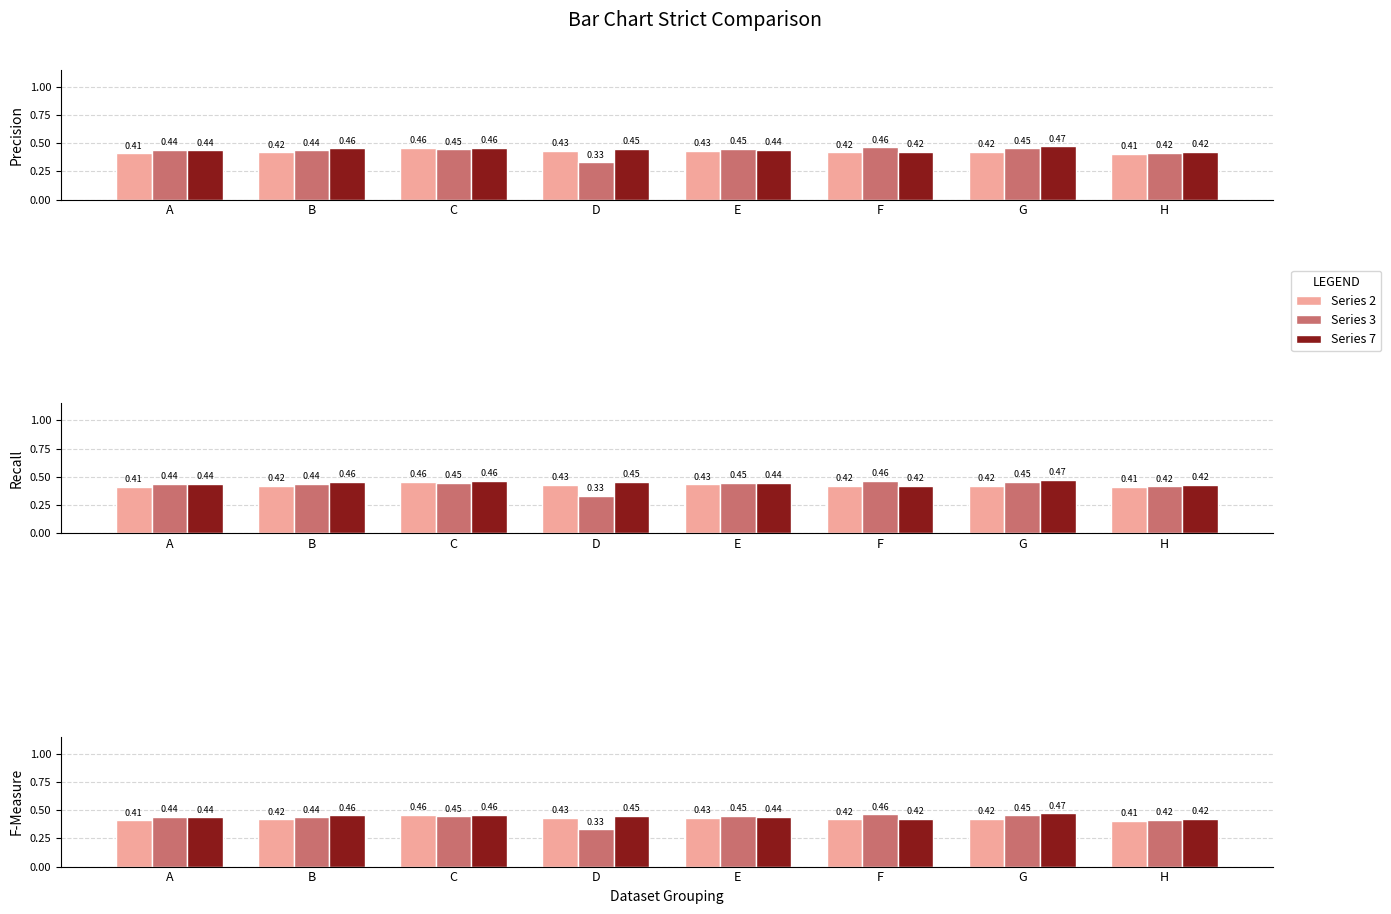

Reading right to left, transcribe all the data shown in this chart.

Series 2: 0.4	0.4	0.4	0.4	0.4	0.5	0.4	0.4
Series 3: 0.4	0.5	0.5	0.4	0.3	0.4	0.4	0.4
Series 7: 0.4	0.5	0.4	0.4	0.5	0.5	0.5	0.4